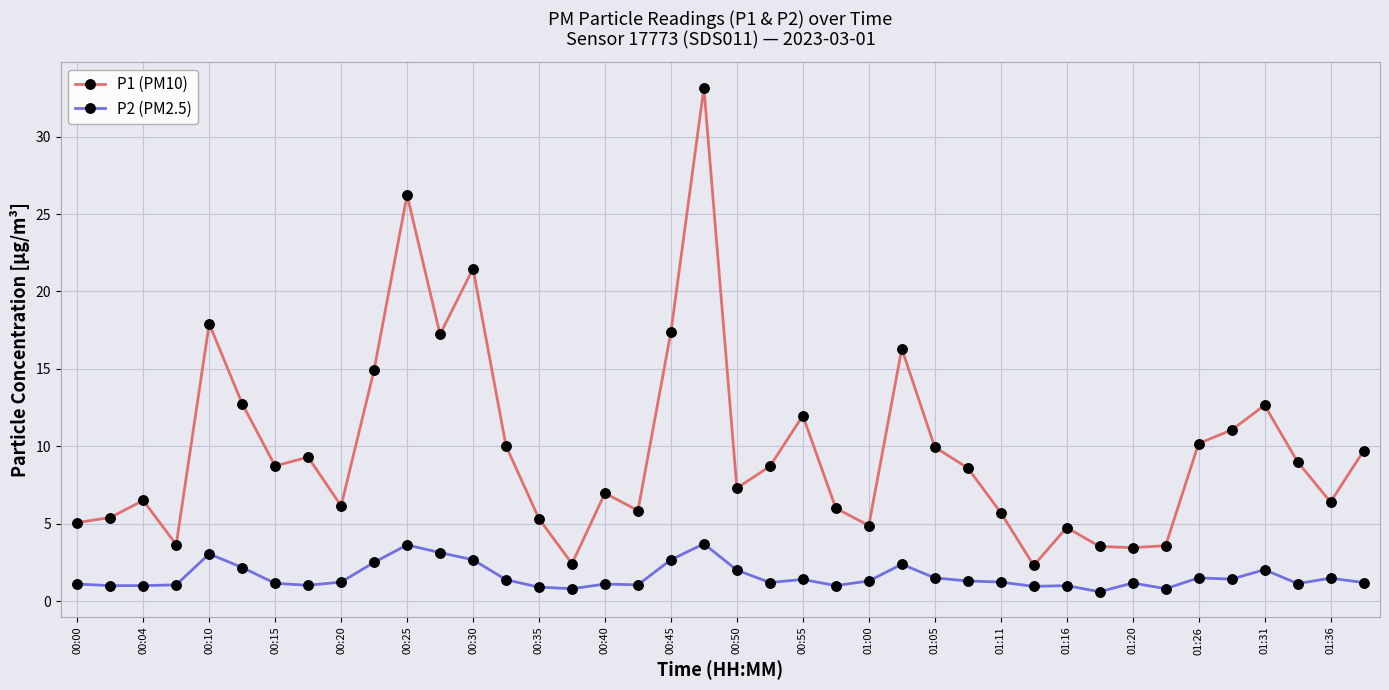

What is the lowest value of the P1 (PM10) series?

2.3